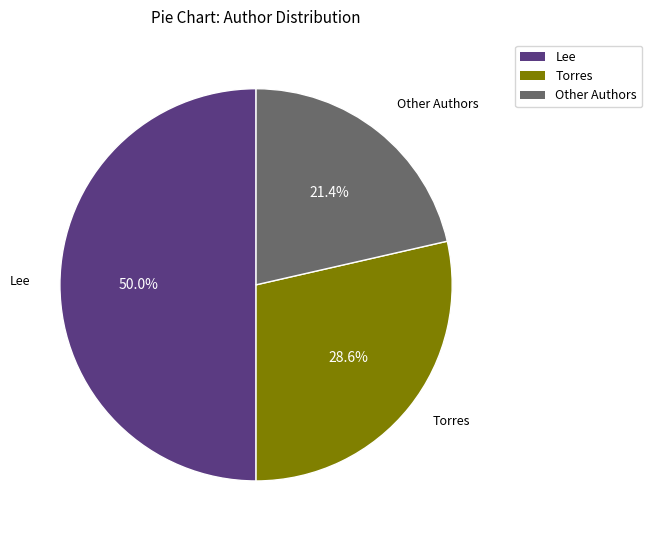

Do Lee and Other Authors together represent more than half of the pie?

Yes